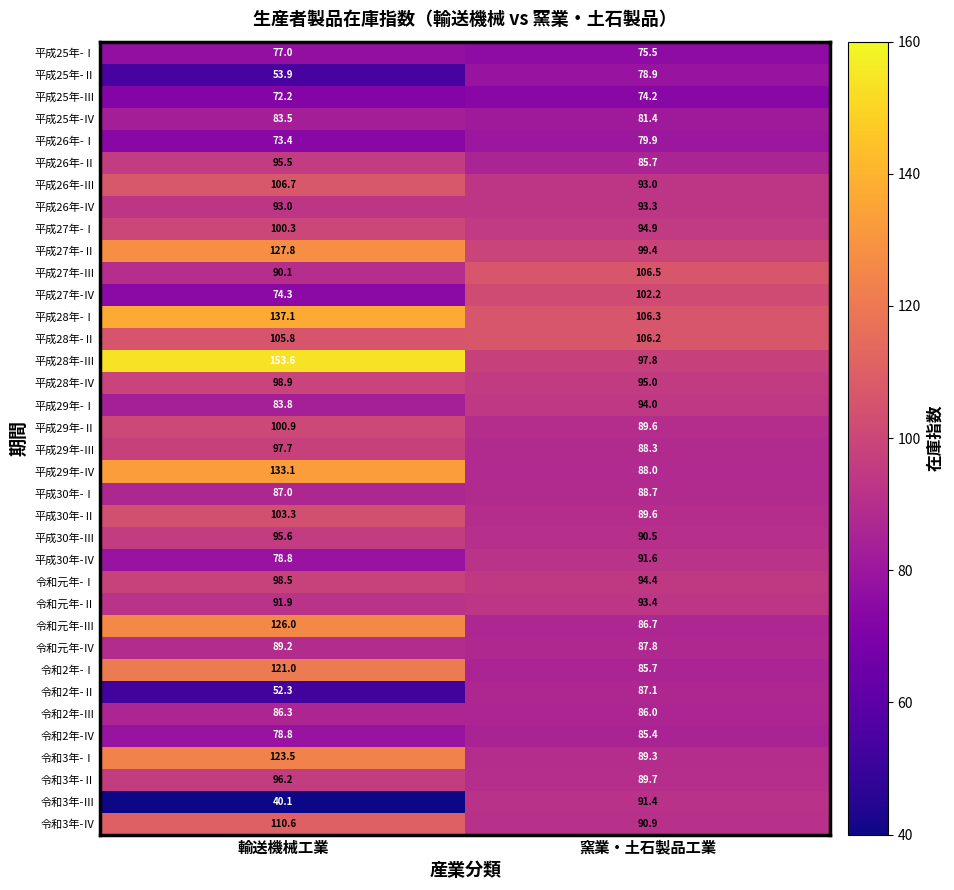

Rank the series by their maximum value, from highest to lowest.

平成28年-Ⅲ, 平成28年-Ⅰ, 平成29年-Ⅳ, 平成27年-Ⅱ, 令和元年-Ⅲ, 令和3年-Ⅰ, 令和2年-Ⅰ, 令和3年-Ⅳ, 平成26年-Ⅲ, 平成27年-Ⅲ, 平成28年-Ⅱ, 平成30年-Ⅱ, 平成27年-Ⅳ, 平成29年-Ⅱ, 平成27年-Ⅰ, 平成28年-Ⅳ, 令和元年-Ⅰ, 平成29年-Ⅲ, 令和3年-Ⅱ, 平成30年-Ⅲ, 平成26年-Ⅱ, 平成29年-Ⅰ, 令和元年-Ⅱ, 平成26年-Ⅳ, 平成30年-Ⅳ, 令和3年-Ⅲ, 令和元年-Ⅳ, 平成30年-Ⅰ, 令和2年-Ⅱ, 令和2年-Ⅲ, 令和2年-Ⅳ, 平成25年-Ⅳ, 平成26年-Ⅰ, 平成25年-Ⅱ, 平成25年-Ⅰ, 平成25年-Ⅲ